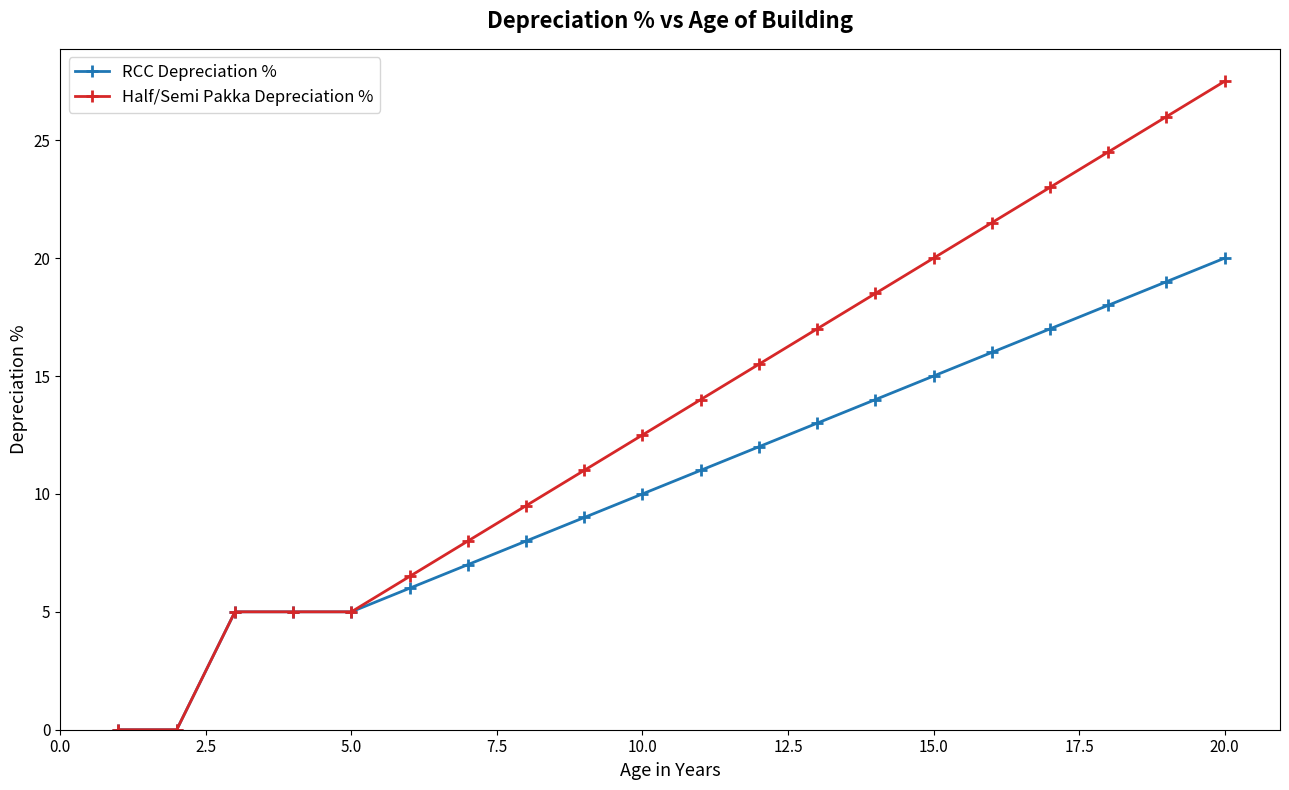

Which series has the widest spread of values?

Half/Semi Pakka Depreciation %